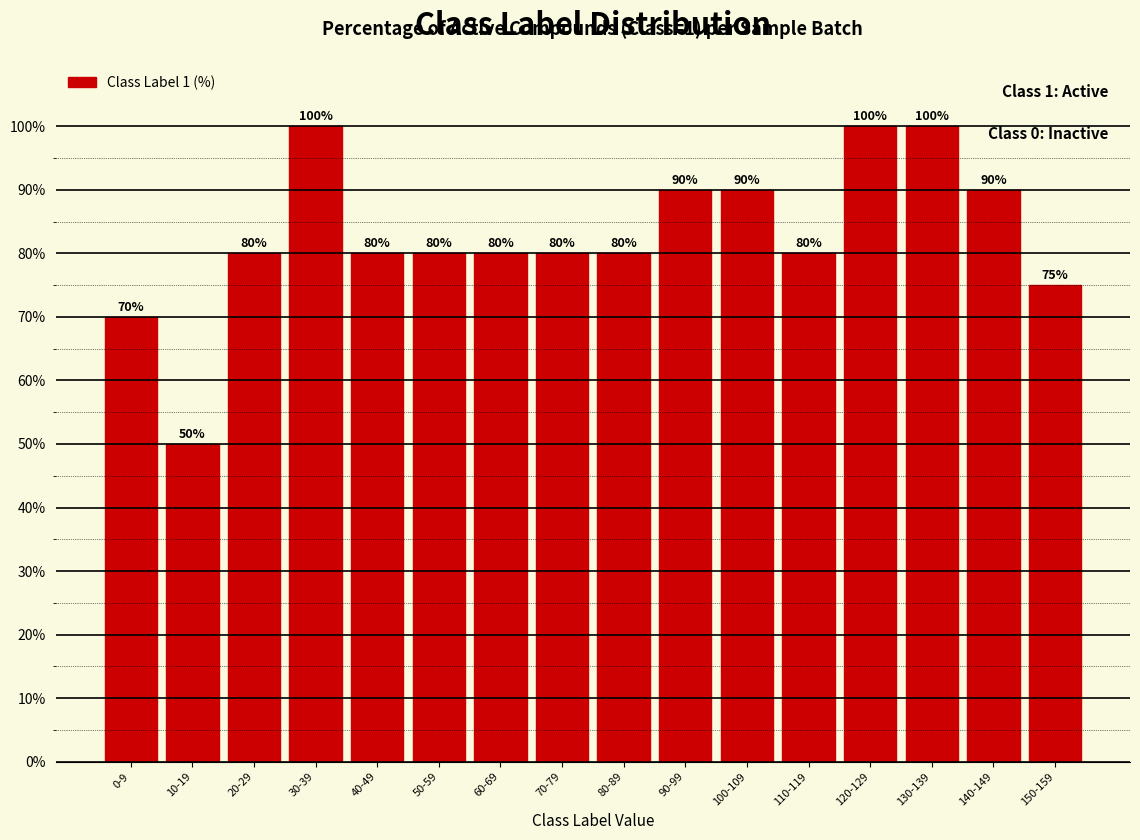

Reading left to right, list all the values displayed in this chart.

0-9=70	10-19=50	20-29=80	30-39=100	40-49=80	50-59=80	60-69=80	70-79=80	80-89=80	90-99=90	100-109=90	110-119=80	120-129=100	130-139=100	140-149=90	150-159=75